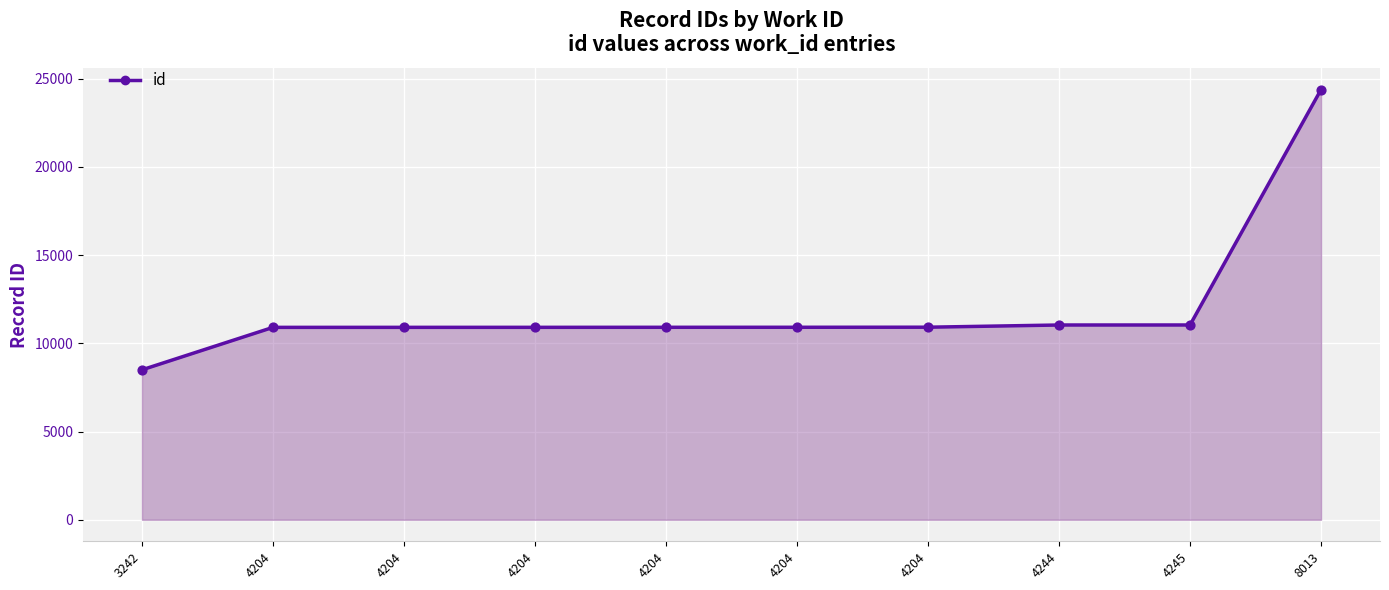

Which has a higher value, 4244 or 3242?

4244